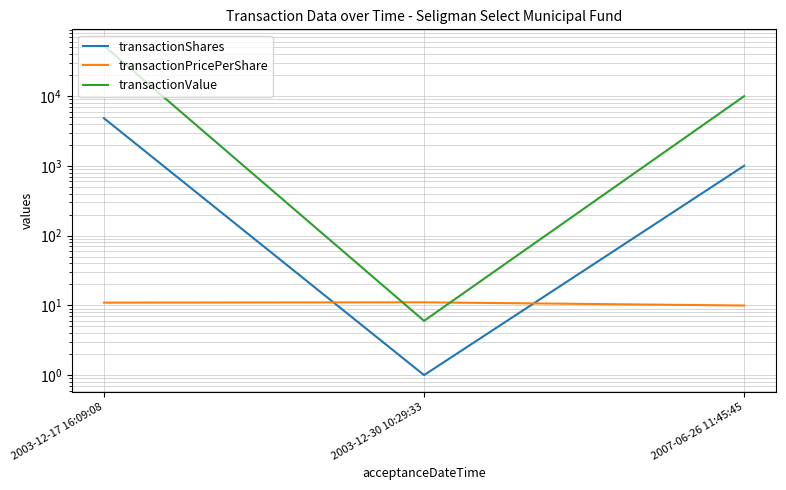

Which series has the largest total across all categories?

transactionValue